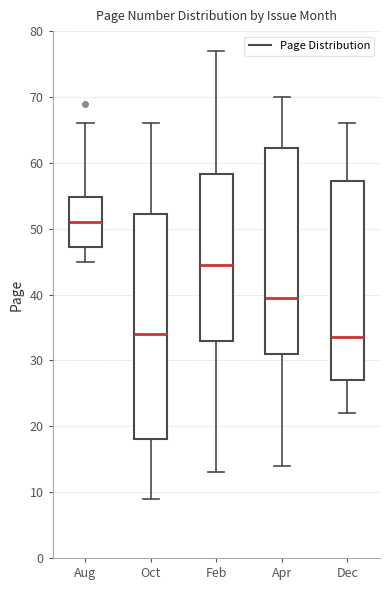

Comparing the boxes themselves (not the whiskers), which one is the tallest?

Oct